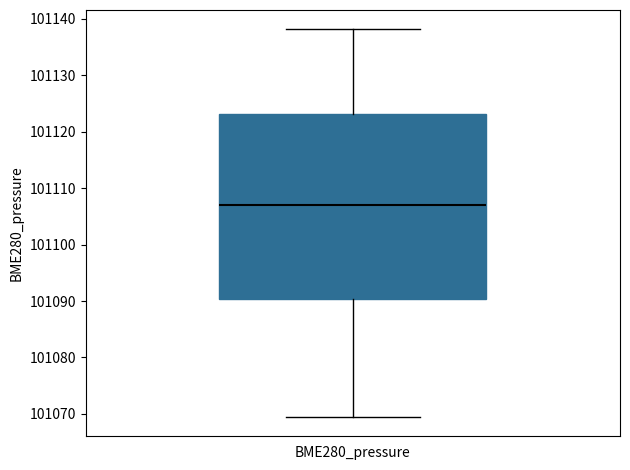

Transcribe this box plot: give where the median line is, the range the box spans, and where the two whiskers end, as read against the y-axis. The values are not printed on the chart, so give them approximately, as read against the axis.

median 101107, box 101090 to 101123, whiskers 101069 to 101138